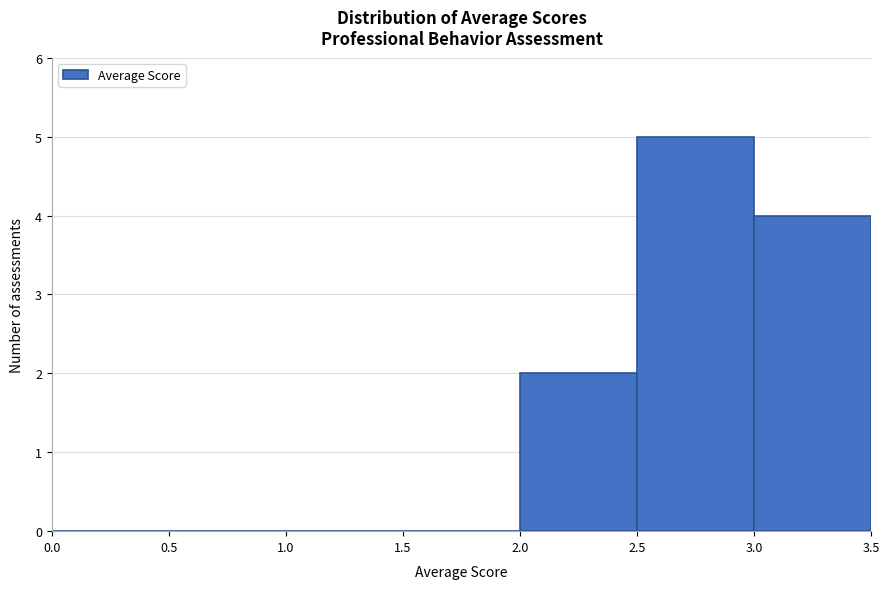

Over which range of the x-axis is the bar tallest?

2.5 to 3.0